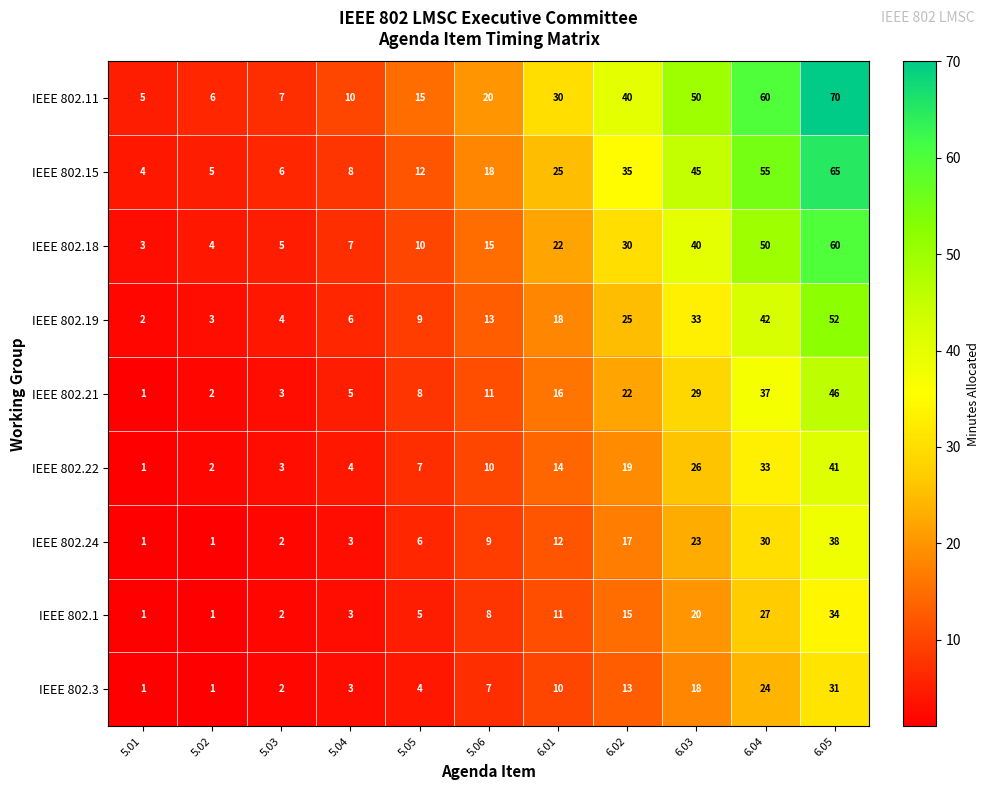

Is it true that IEEE 802.1 equals 23 at 6.02?

False